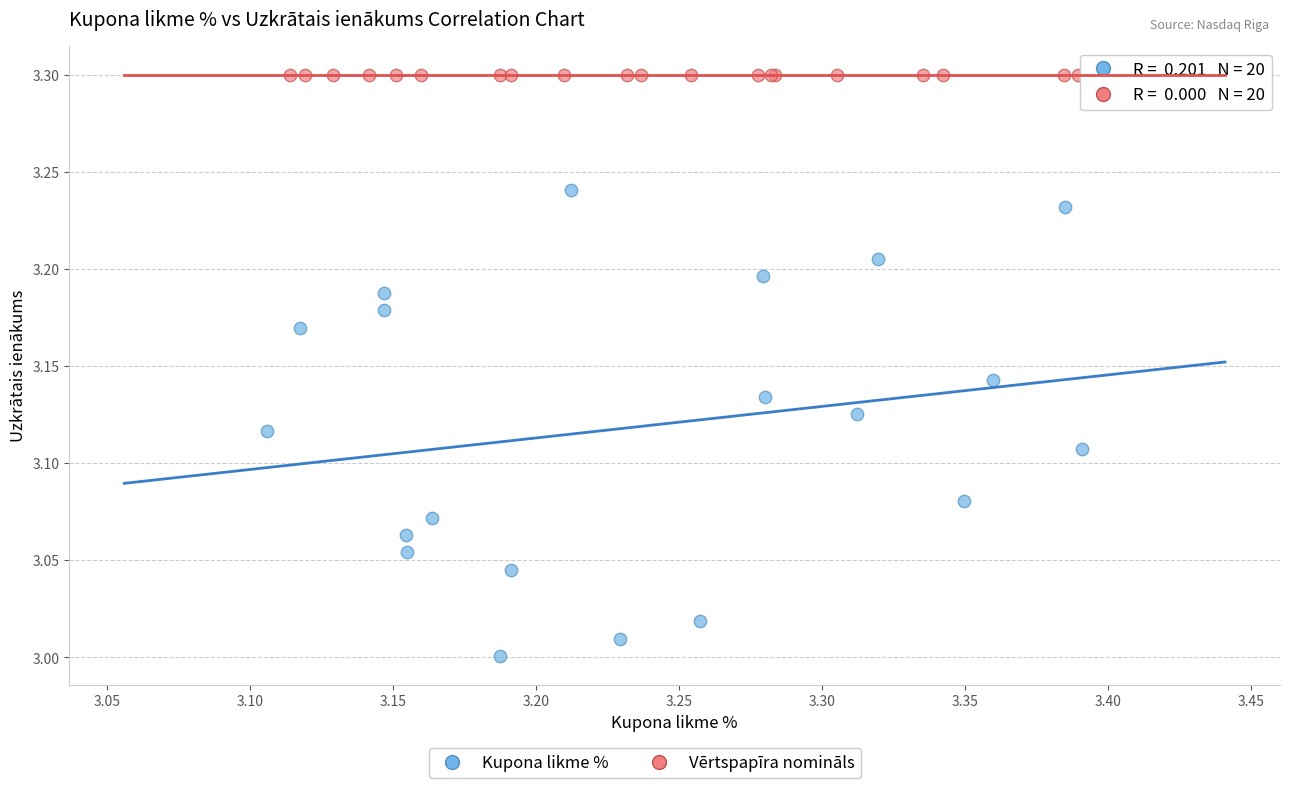

Which series contains the lowest Y value?

Kupona likme %